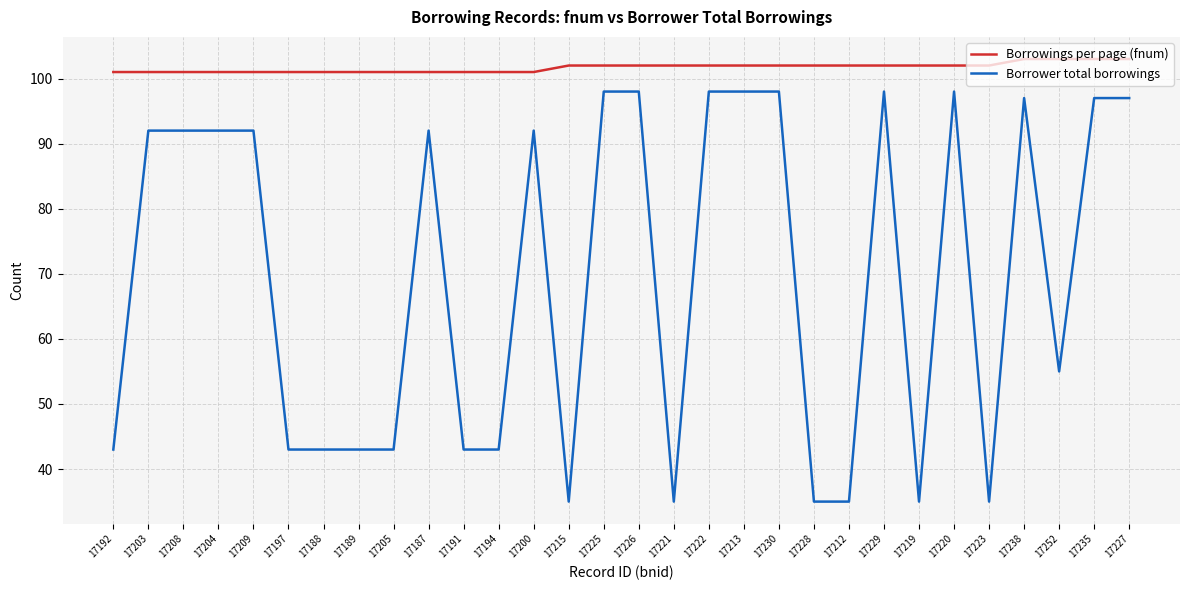

What is the average value of the Borrowings per page (fnum) series?

102